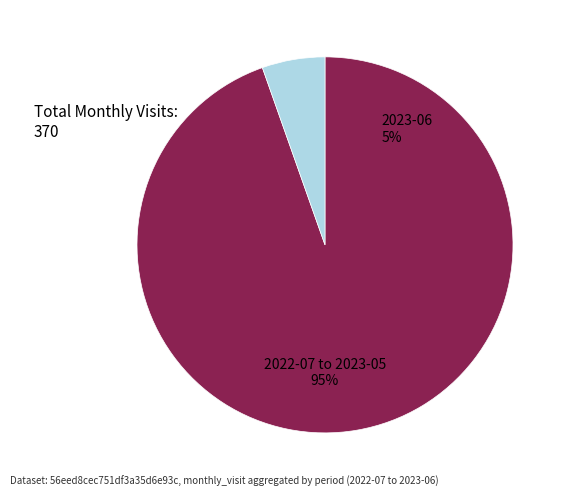

What percentage is the 2023-06 slice, to the nearest percent?

5%